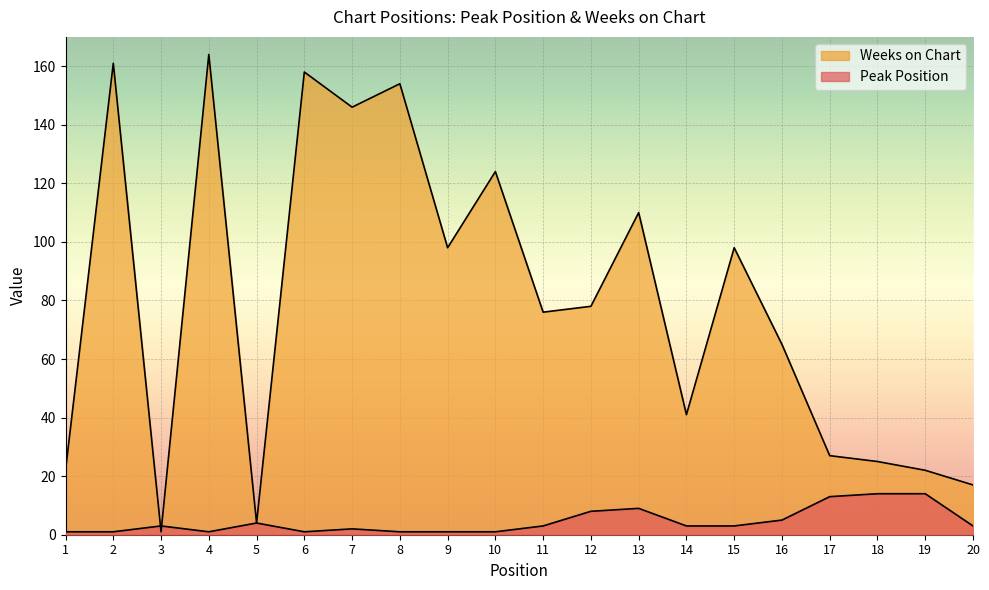

The Weeks on Chart series shows 109 at 2. True or false?

False